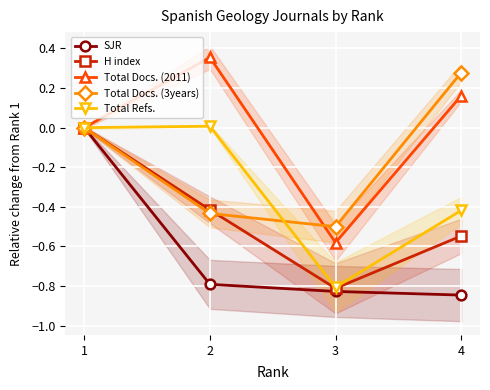

True or false: H index and Total Docs. (3years) intersect in this chart.

True